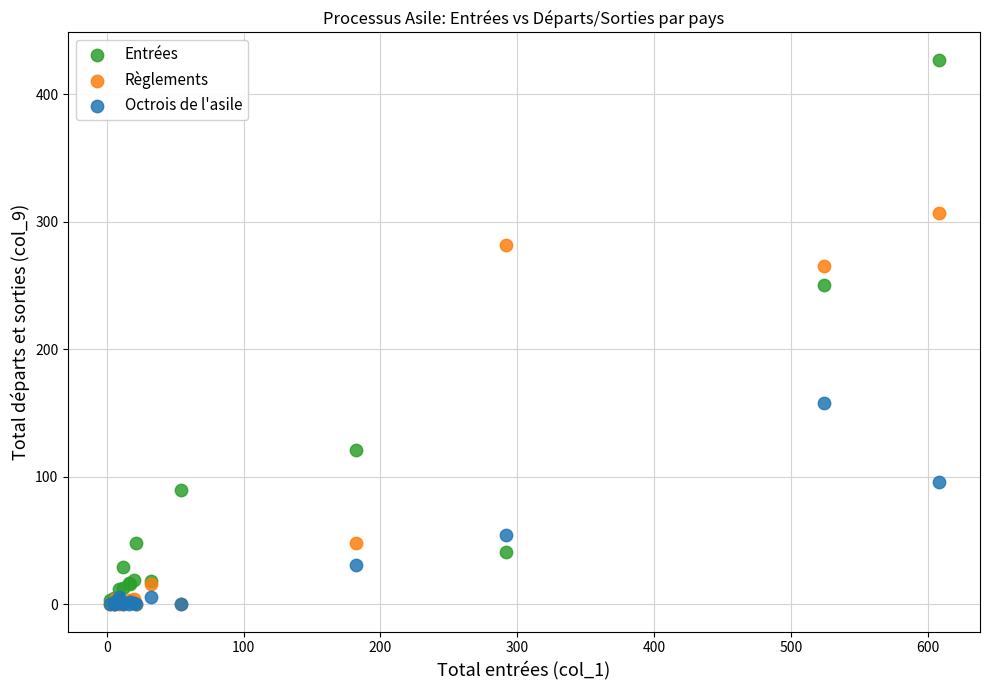

Which series reaches the maximum Y coordinate?

Entrées